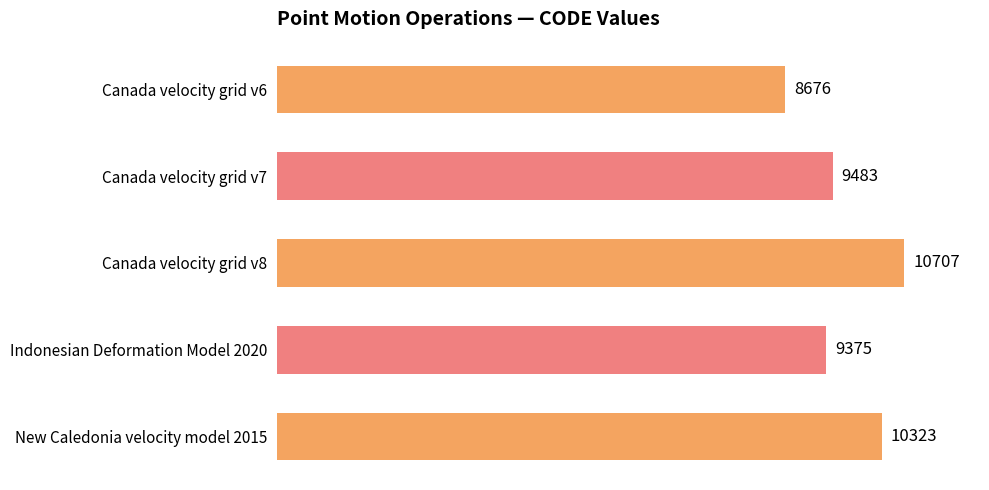

Rank the categories by value from lowest to highest.

Canada velocity grid v6, Indonesian Deformation Model 2020, Canada velocity grid v7, New Caledonia velocity model 2015, Canada velocity grid v8